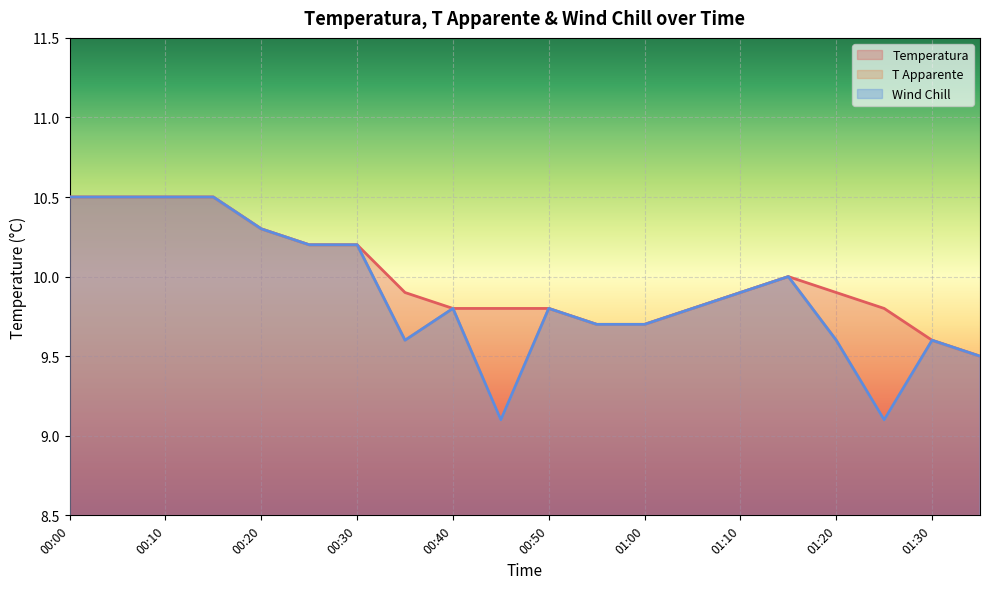

What is the smallest value displayed?

9.1